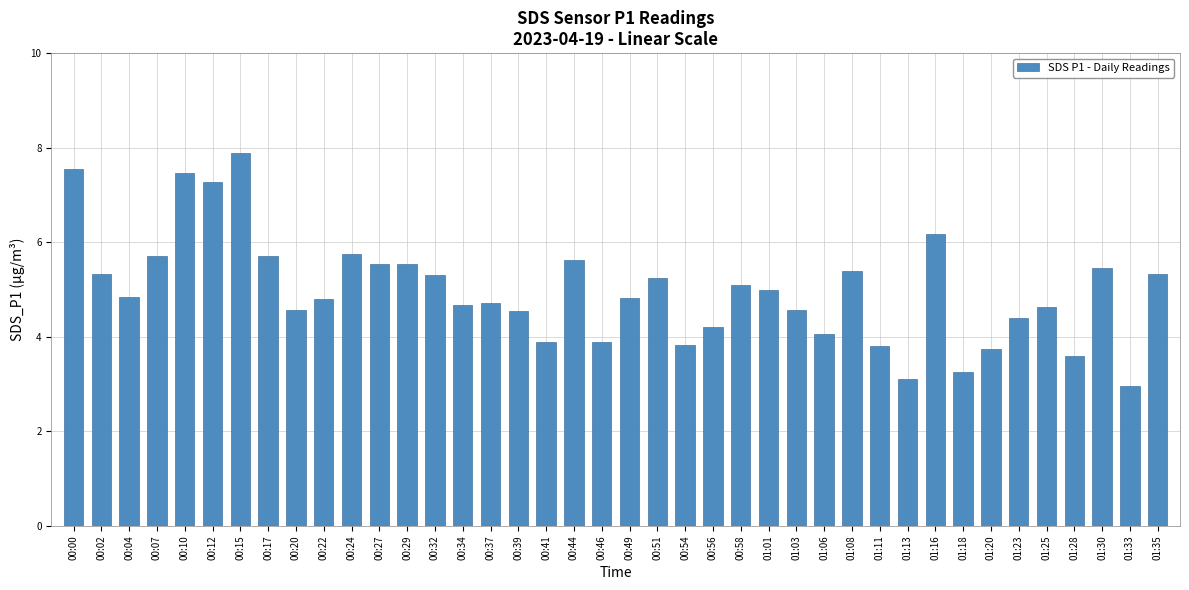

What is the difference between the values at 00:56 and 01:16?

2.0